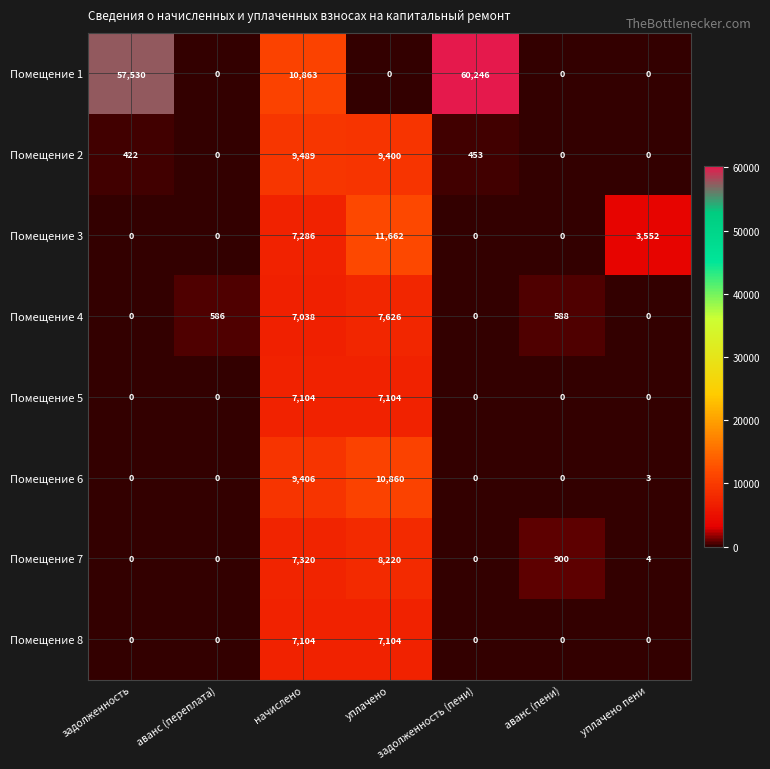

What is the maximum value shown in the chart?

60246